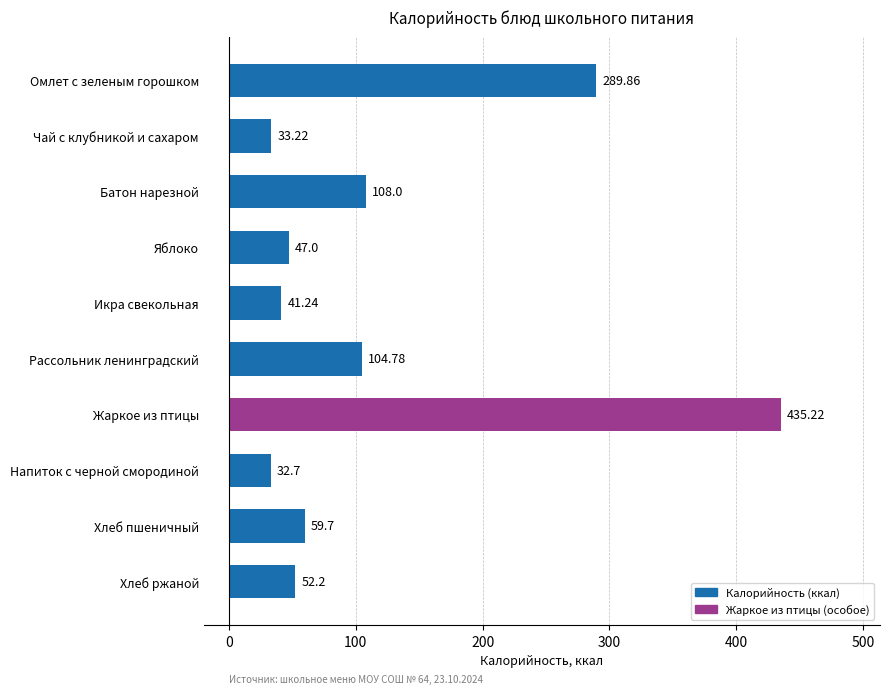

Rank the categories by value from lowest to highest.

Напиток с черной смородиной, Чай с клубникой и сахаром, Икра свекольная, Яблоко, Хлеб ржаной, Хлеб пшеничный, Рассольник ленинградский, Батон нарезной, Омлет с зеленым горошком, Жаркое из птицы